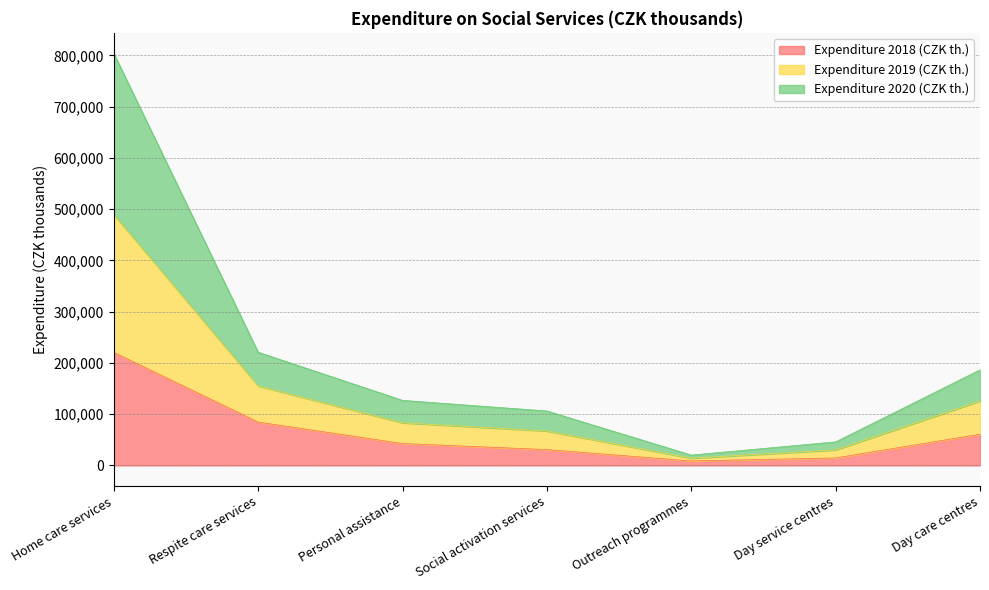

At Day care centres, list the series in order from largest to smallest.

Expenditure 2019 (CZK th.), Expenditure 2020 (CZK th.), Expenditure 2018 (CZK th.)